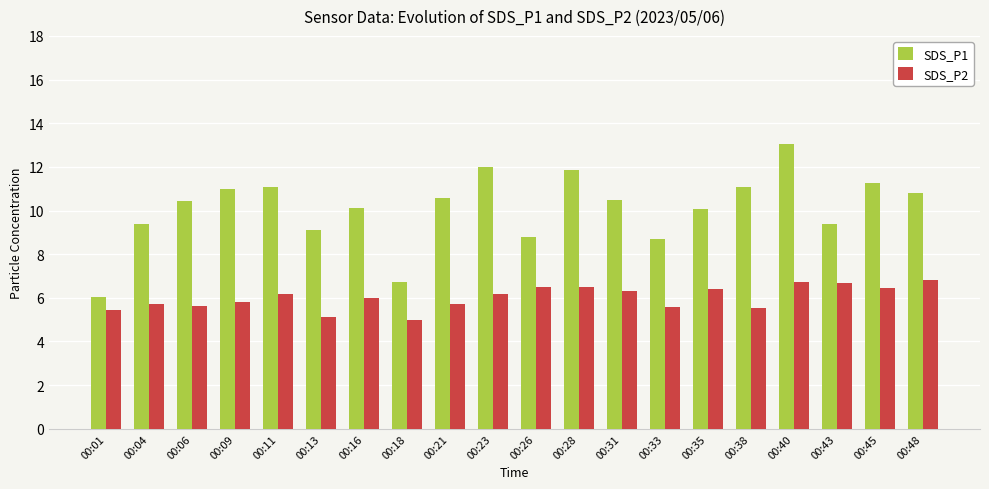

Is it true that SDS_P1 equals 15.4 at 00:21?

False